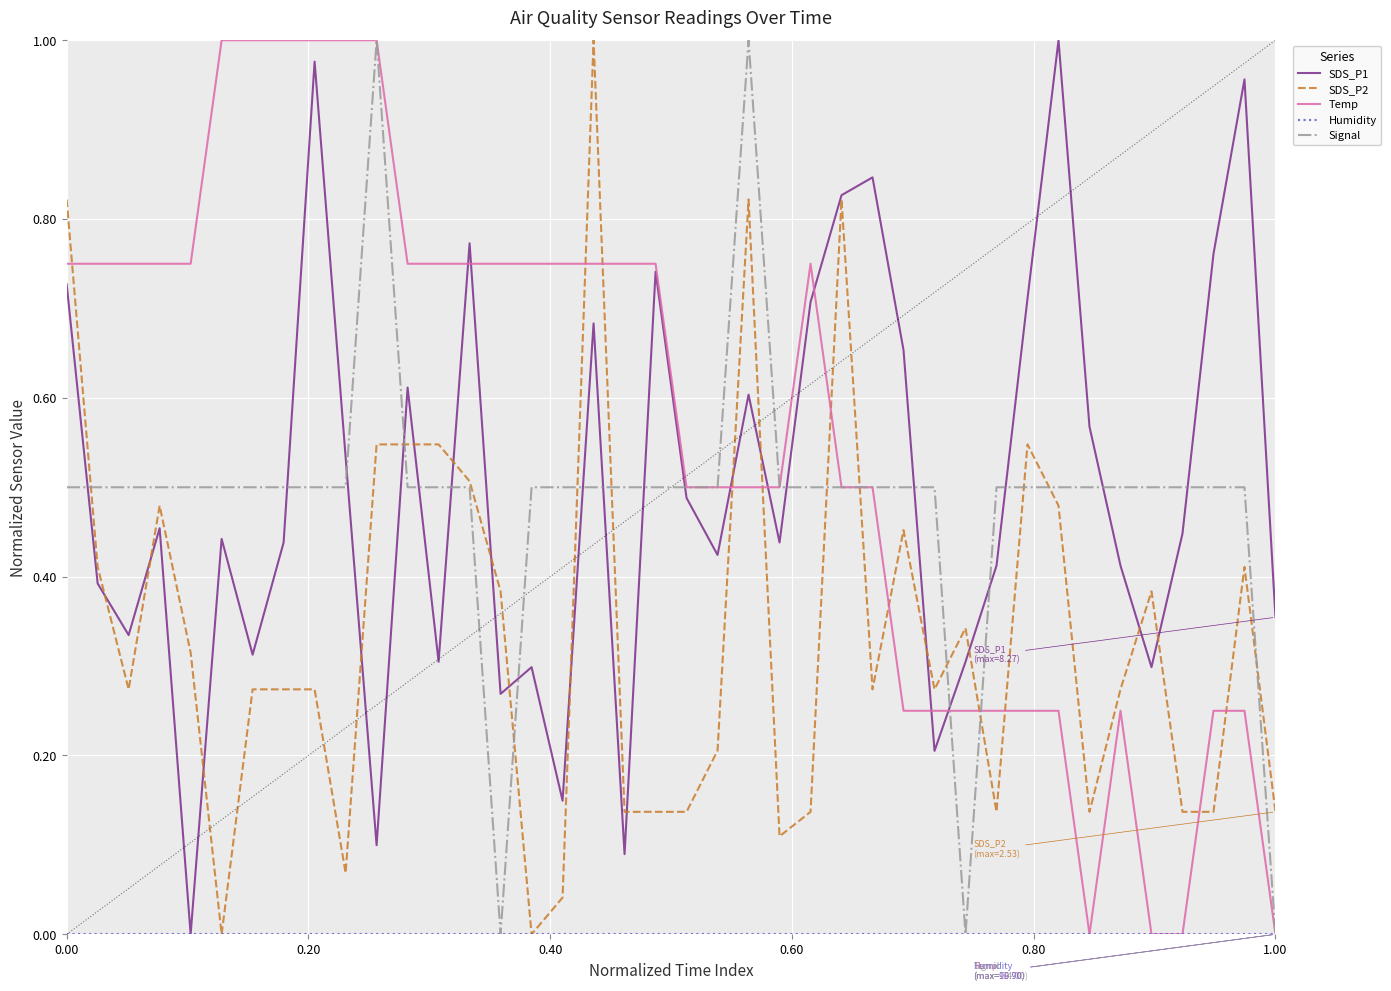

Which series has the largest total across all categories?

Temp